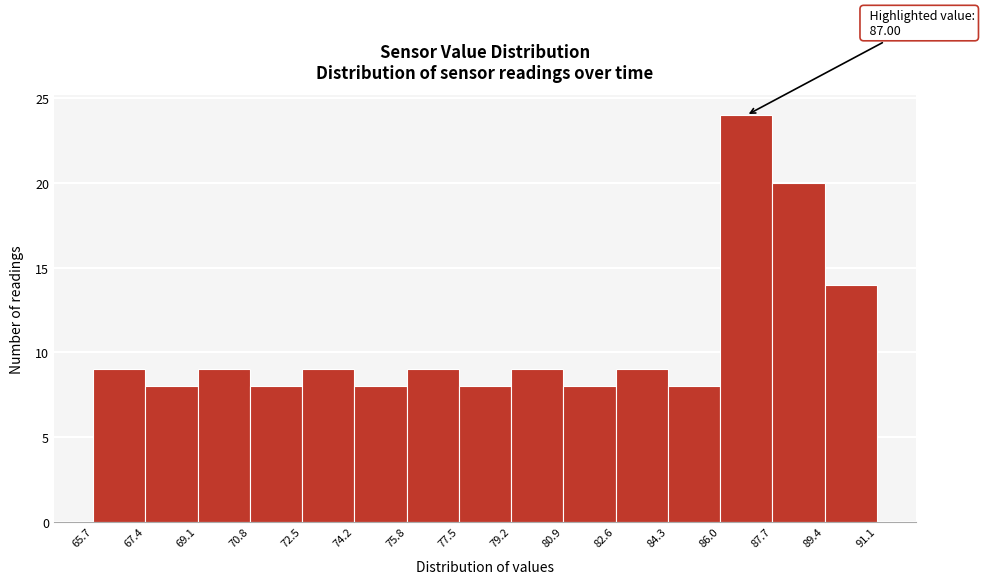

Over which range of the x-axis is the bar tallest?

86.0 to 87.7